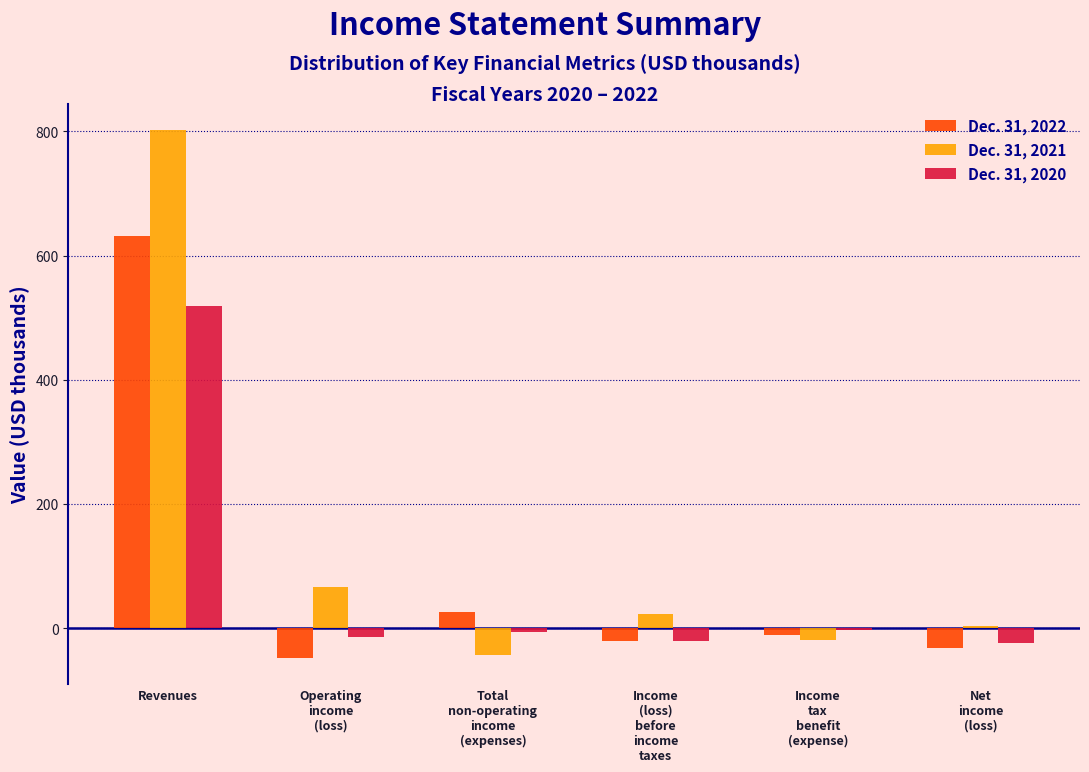

Which series has the largest range (max minus min)?

Dec. 31, 2021